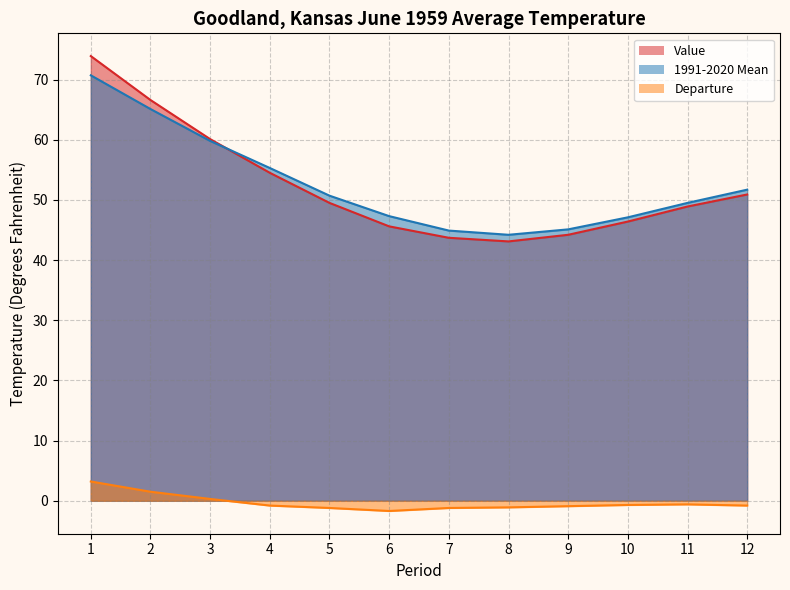

How many data points in Departure are above 0?

3